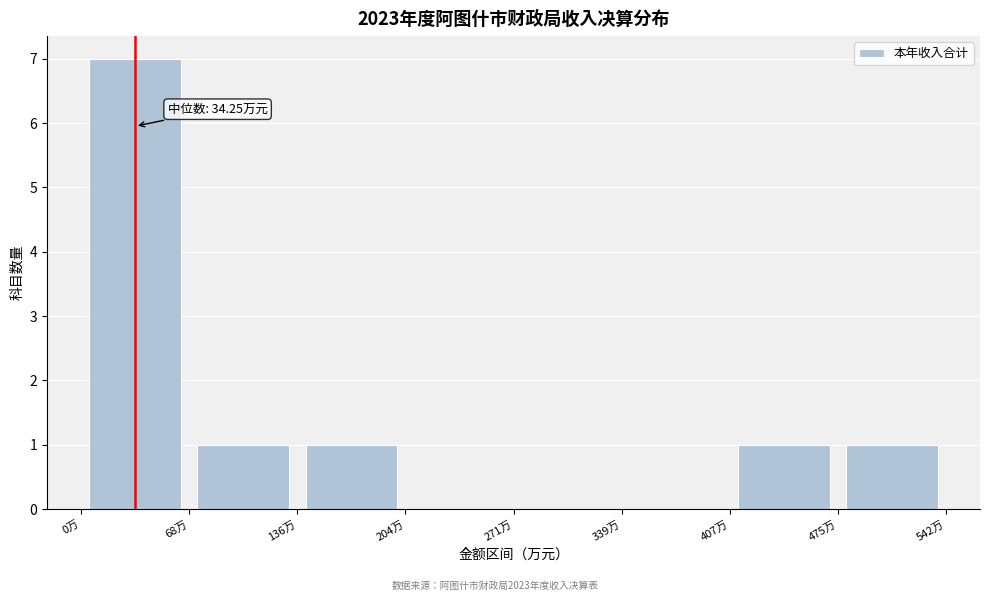

Which range on the x-axis has the tallest bar?

0 to 70